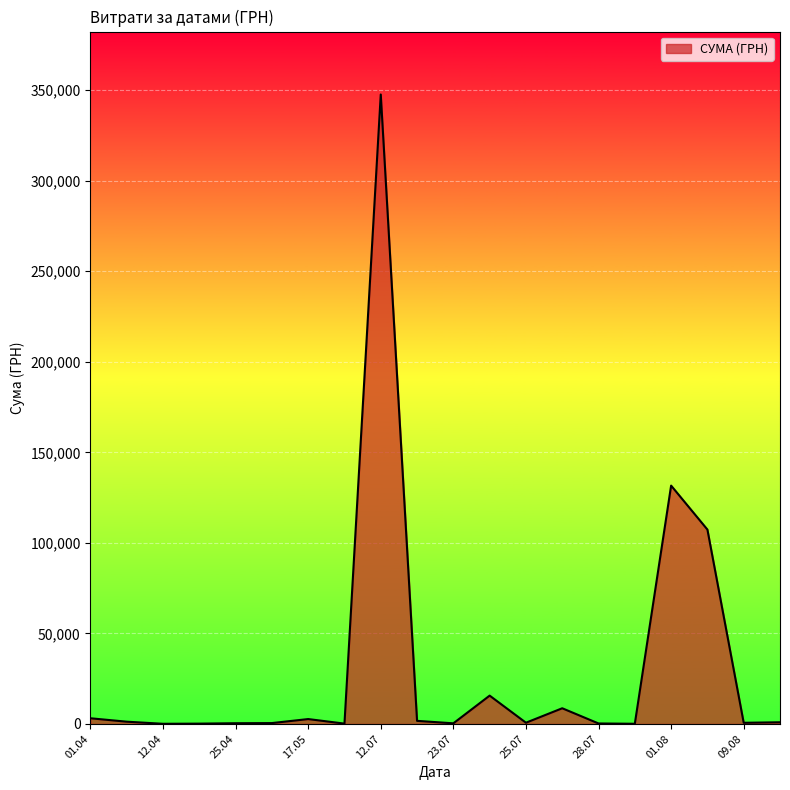

What is the smallest value displayed?

85.3